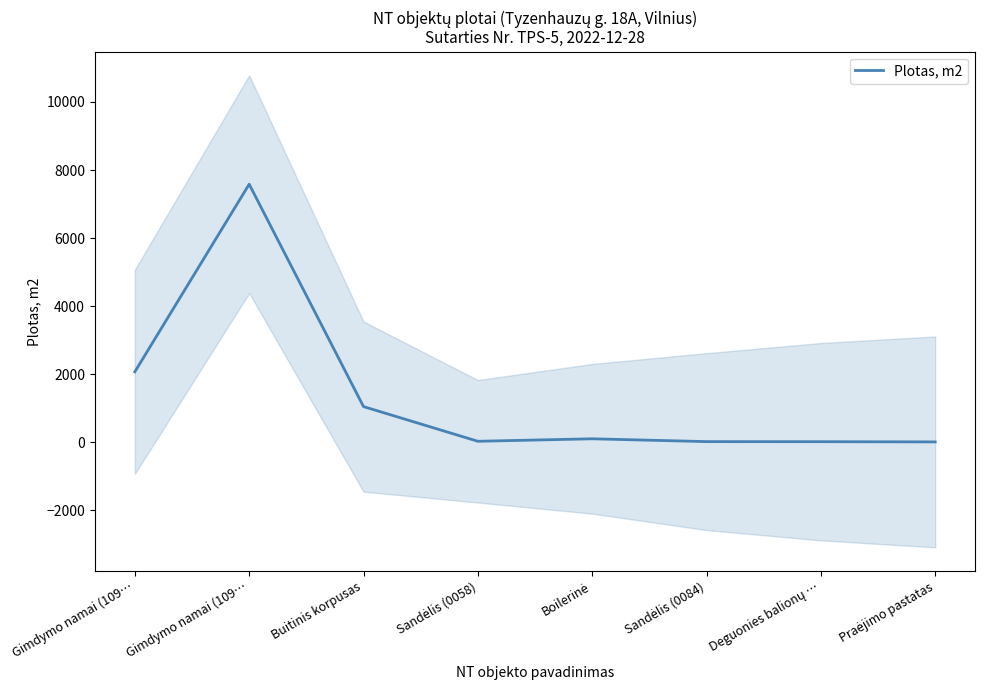

Which category has the highest value across all series?

Gimdymo namai (109…